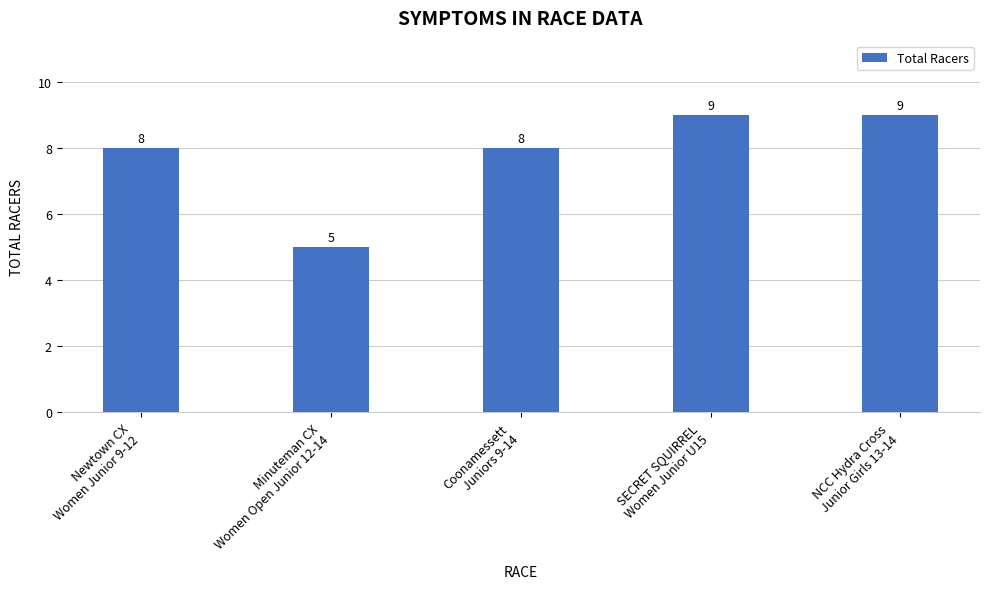

What is the difference between the second highest and second lowest values?

1